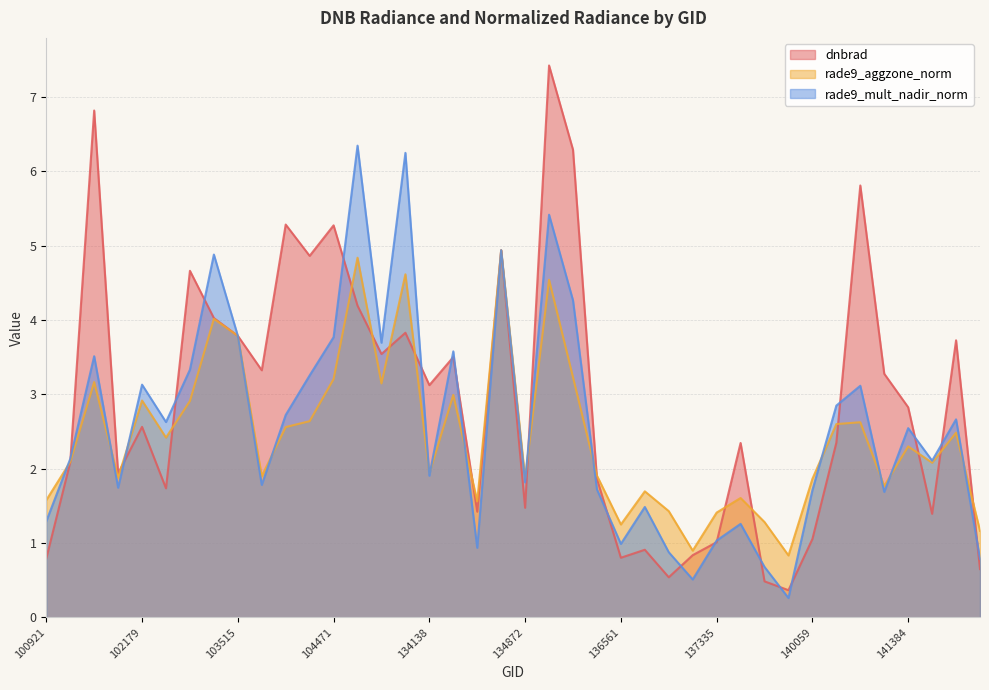

How many categories are shown in the chart?

40